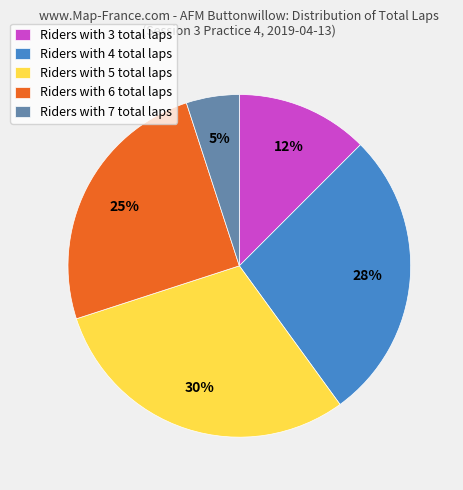

What is the largest slice in the pie chart?

Riders with 5 total laps